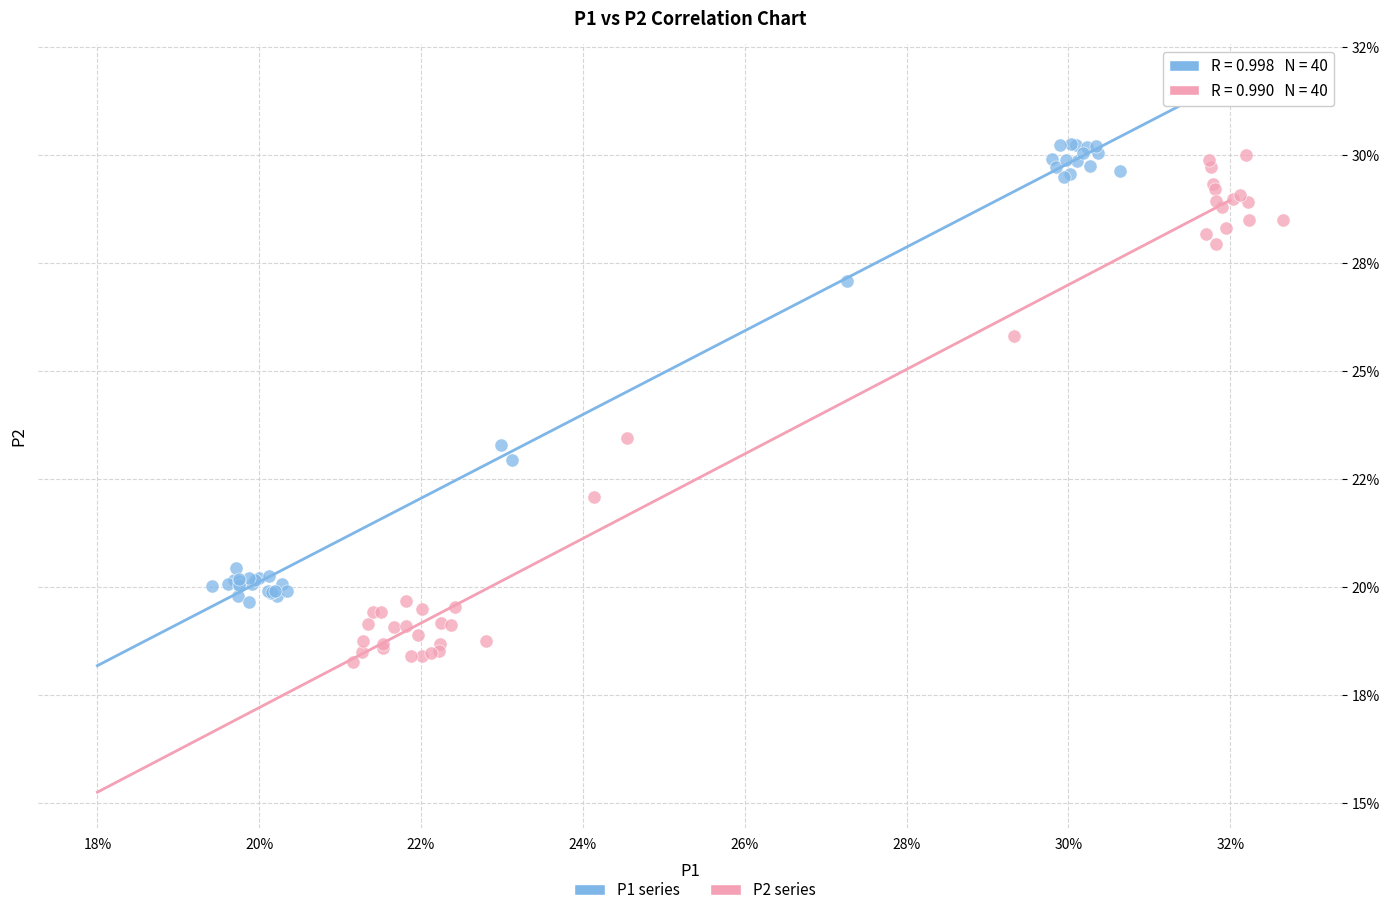

Which series reaches the maximum Y coordinate?

P1 series